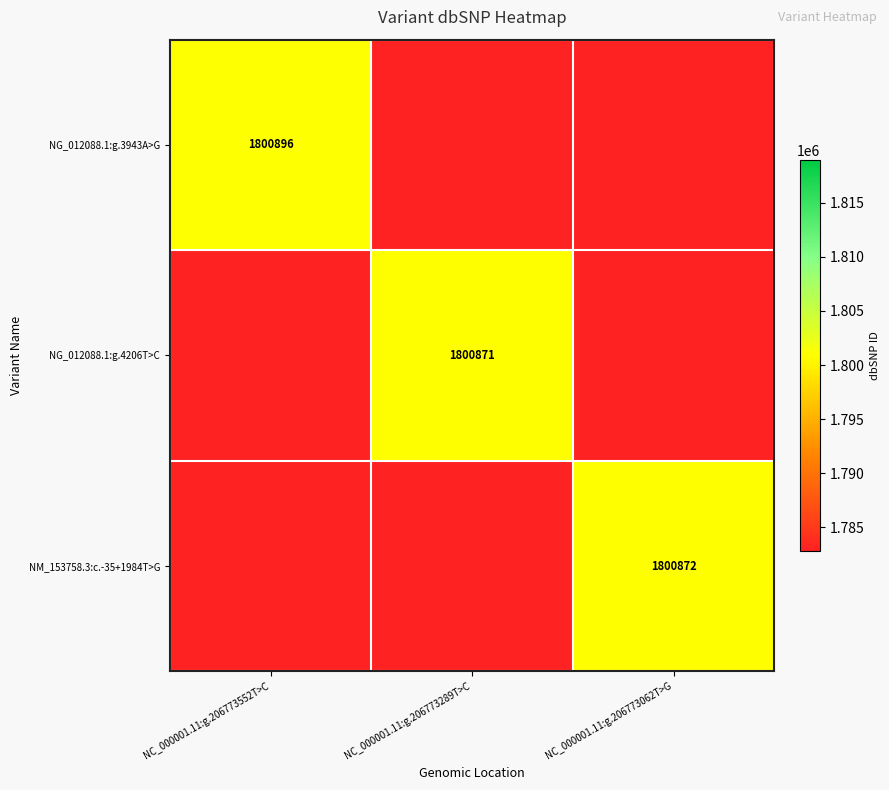

How many series are shown in this chart?

3